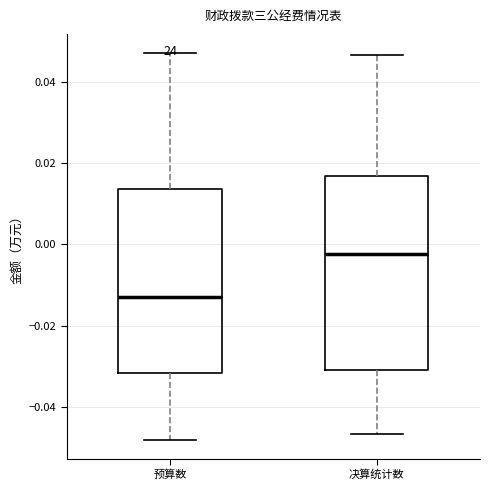

Where does the median line of the box for 预算数 sit on the y-axis? The values are not printed on the chart, so give them approximately, as read against the axis.

-0.012